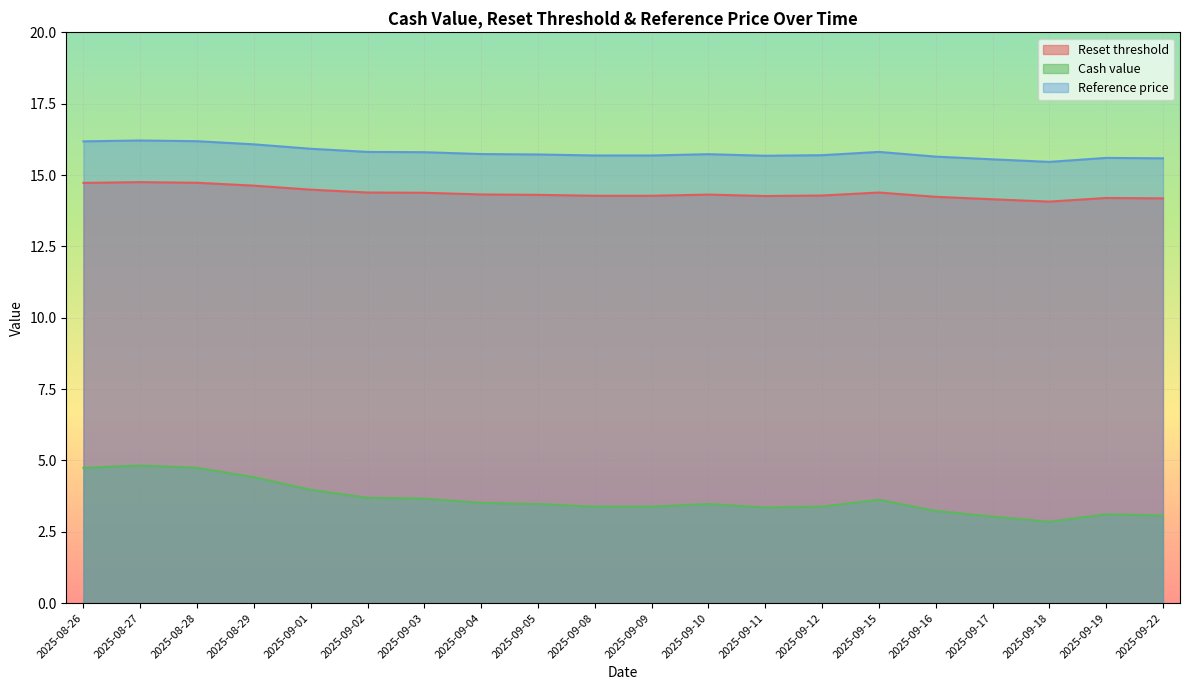

True or false: Cash value and Reference price cross at least once.

False